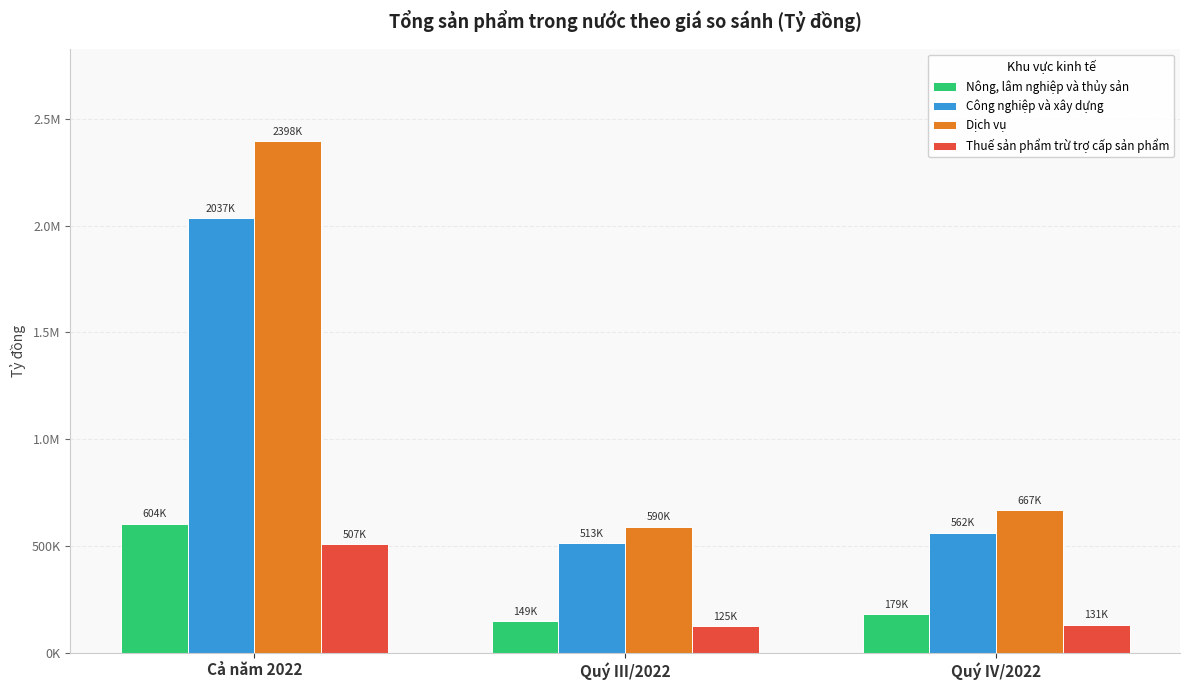

Does the chart contain stacked bars?

No